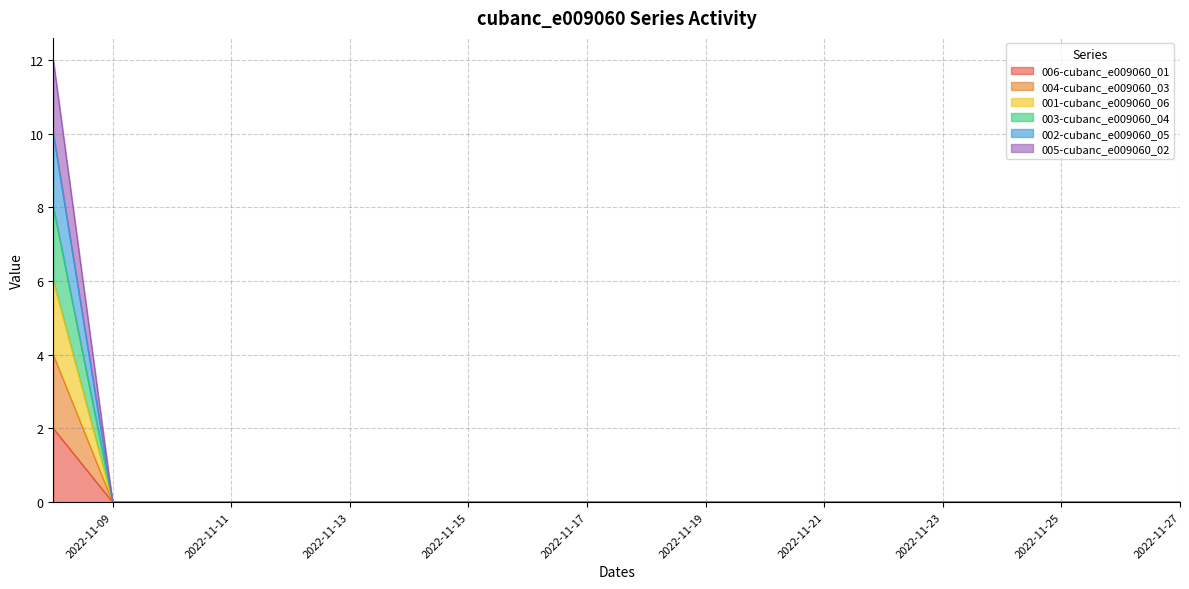

The 002-cubanc_e009060_05 series shows 0 at 2022-11-26. True or false?

True